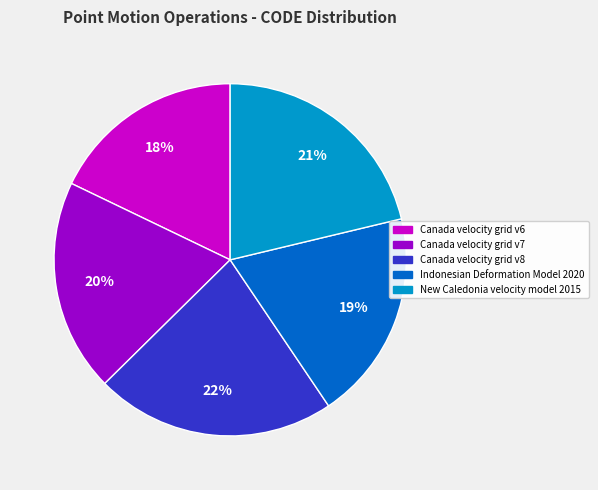

Which has a higher value, Canada velocity grid v7 or Canada velocity grid v8?

Canada velocity grid v8